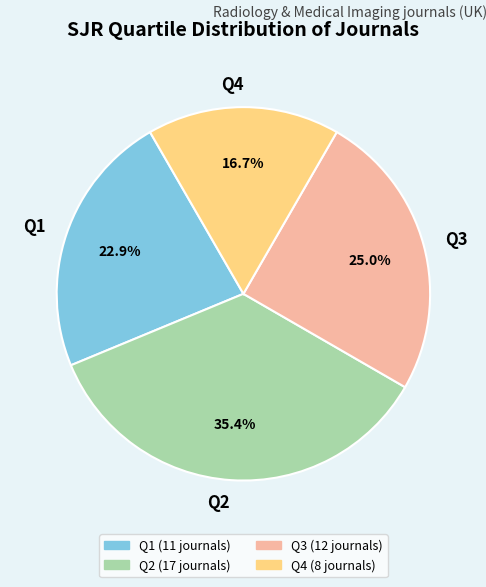

Approximately how many times larger is the value at Q4 compared to Q1?

0.7